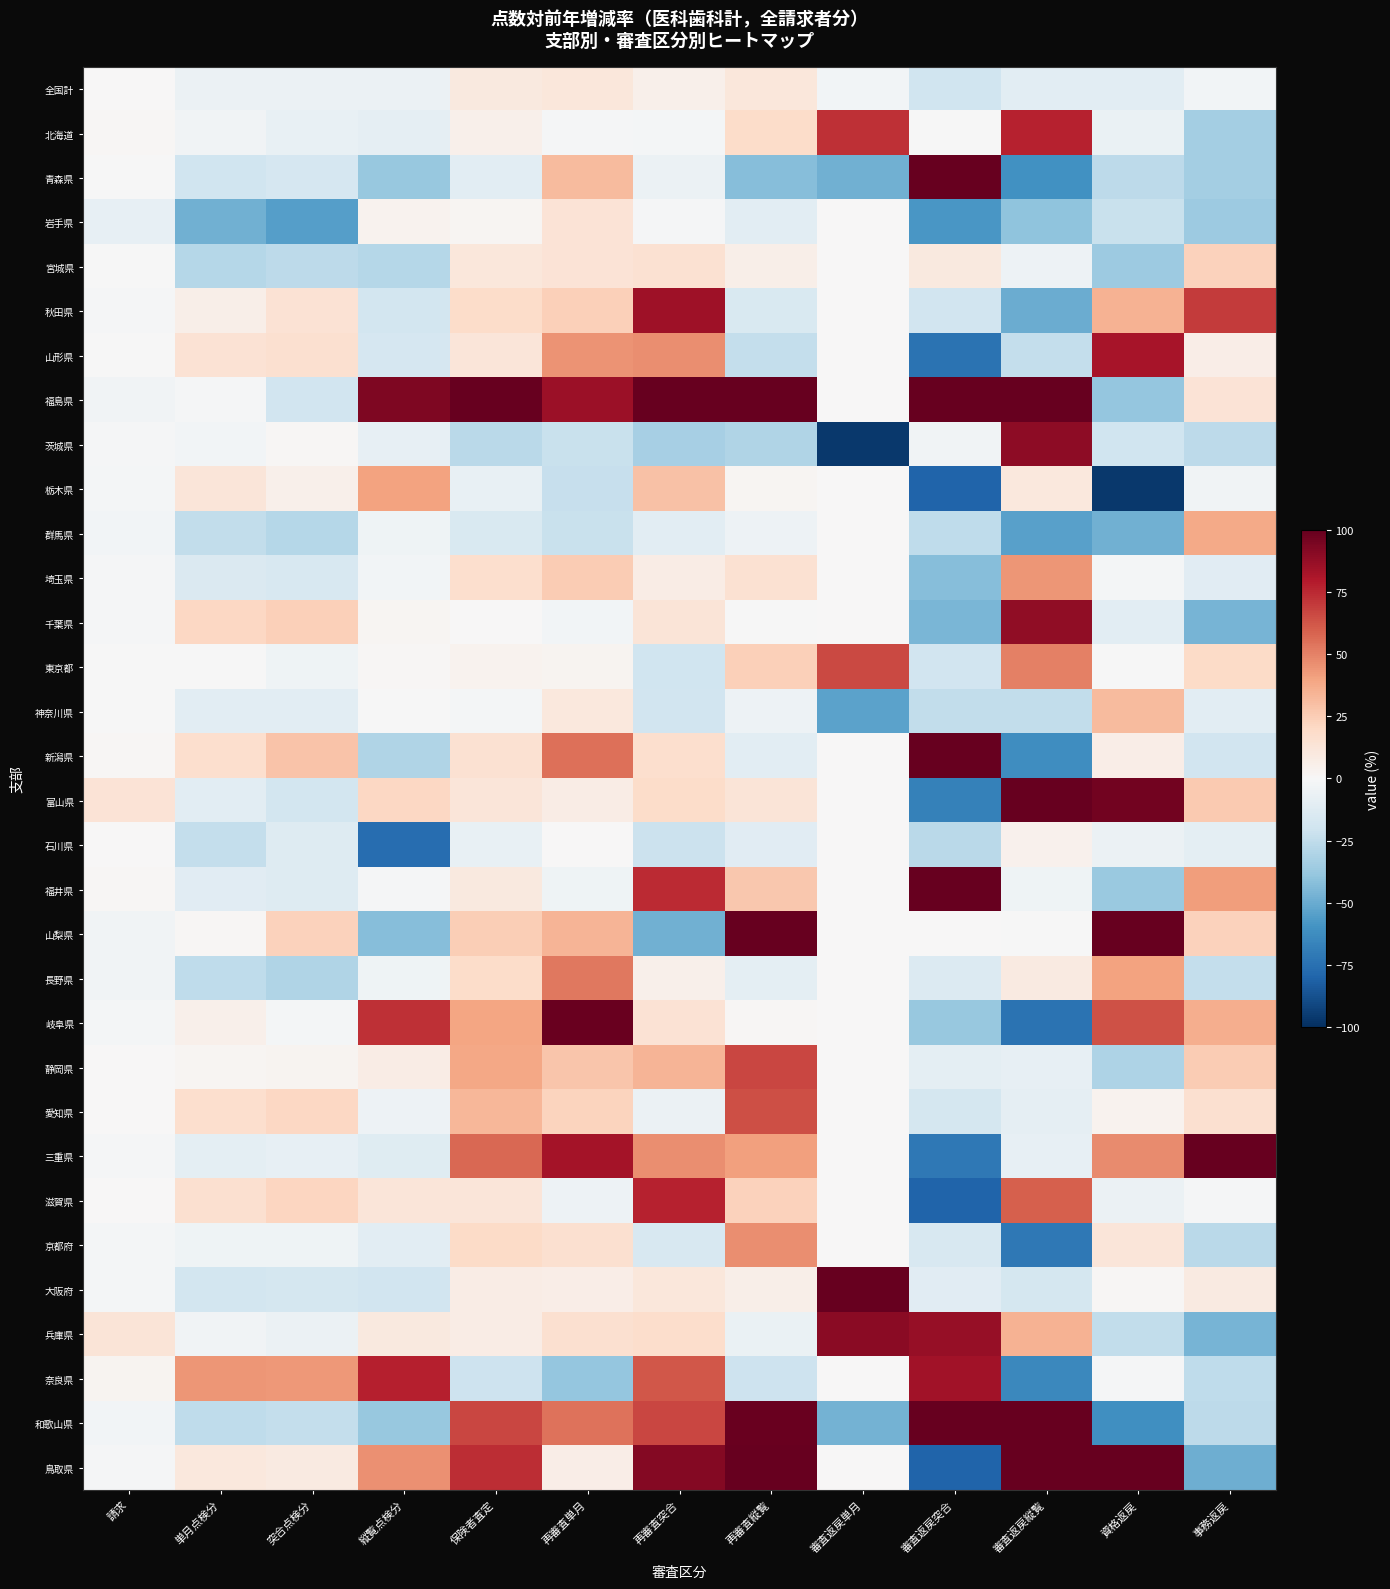

How many distinct data groups are displayed?

32